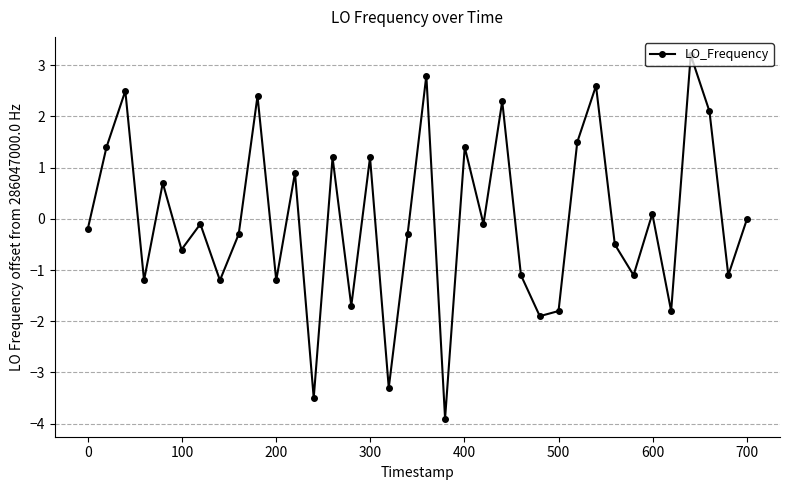

Count the number of data series in this chart.

1